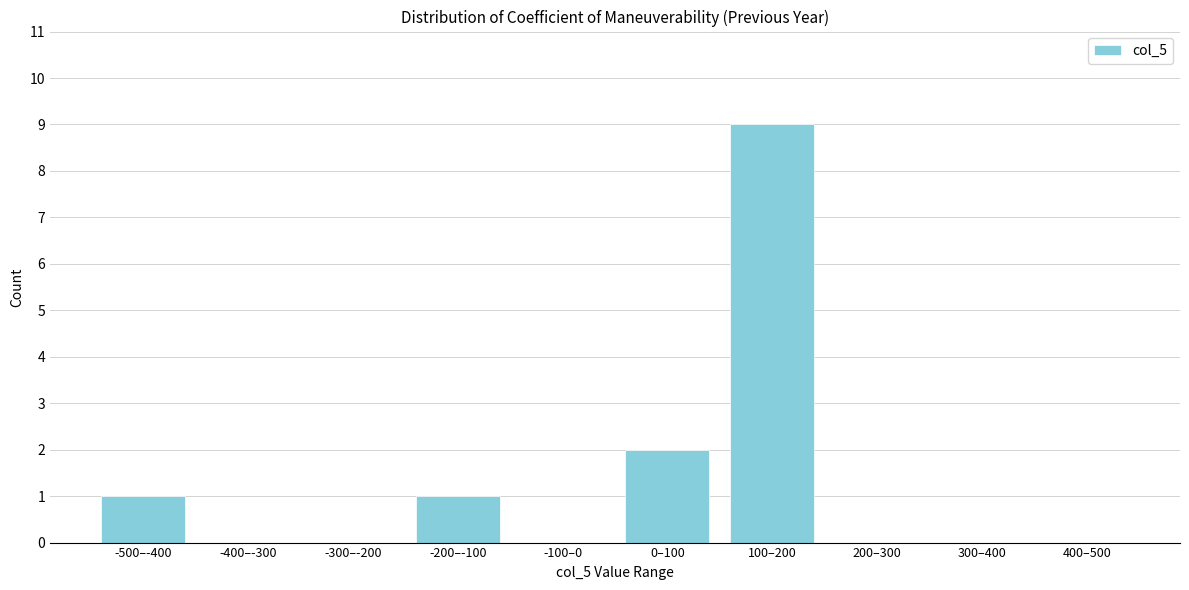

Reading left to right, list all the values displayed in this chart.

-500–-400=1	-400–-300=0	-300–-200=0	-200–-100=1	-100–0=0	0–100=2	100–200=9	200–300=0	300–400=0	400–500=0